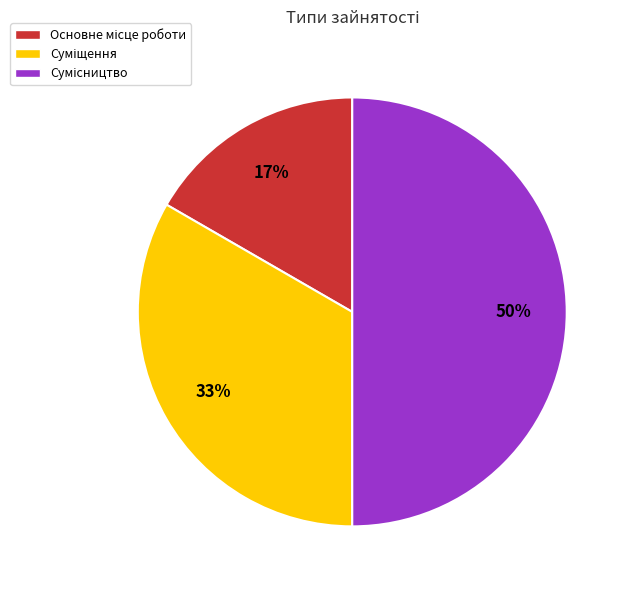

To the nearest percent, what is the average slice percentage?

33%